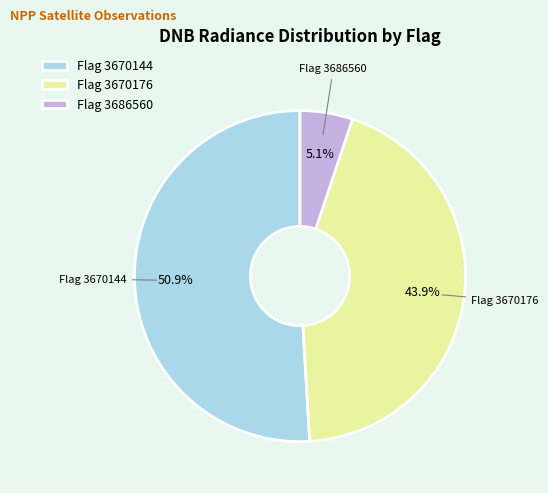

Between Flag 3686560 and Flag 3670176, which is larger?

Flag 3670176